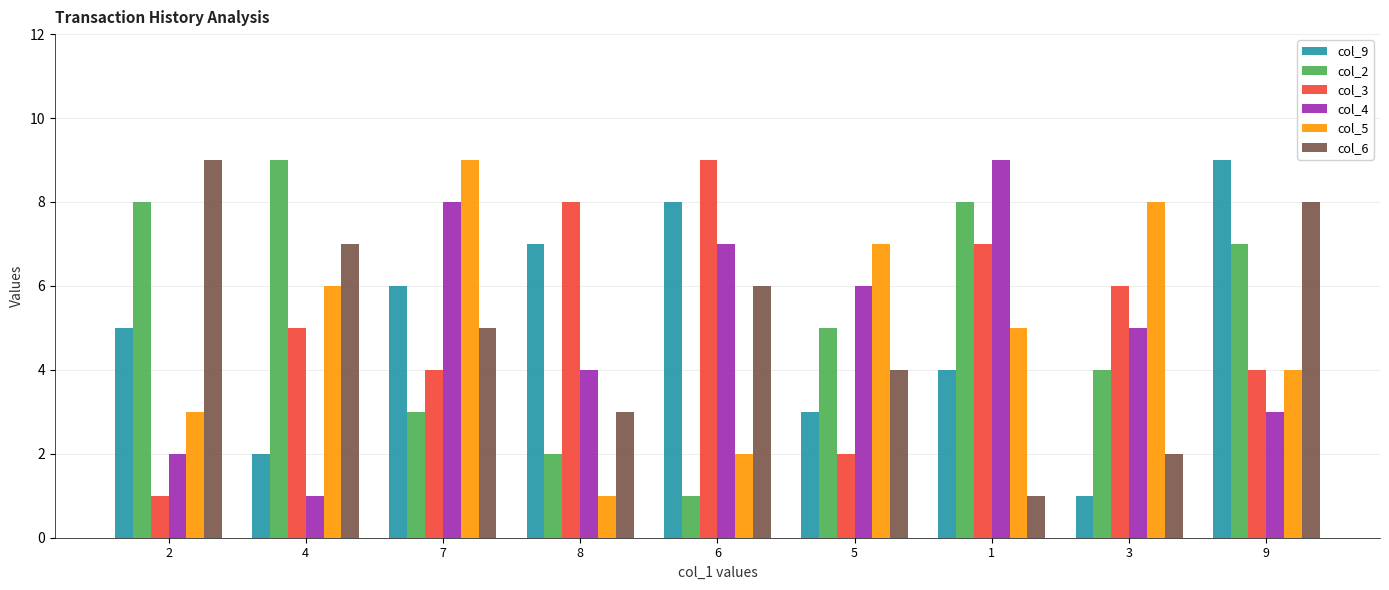

How many groups of bars are there?

9